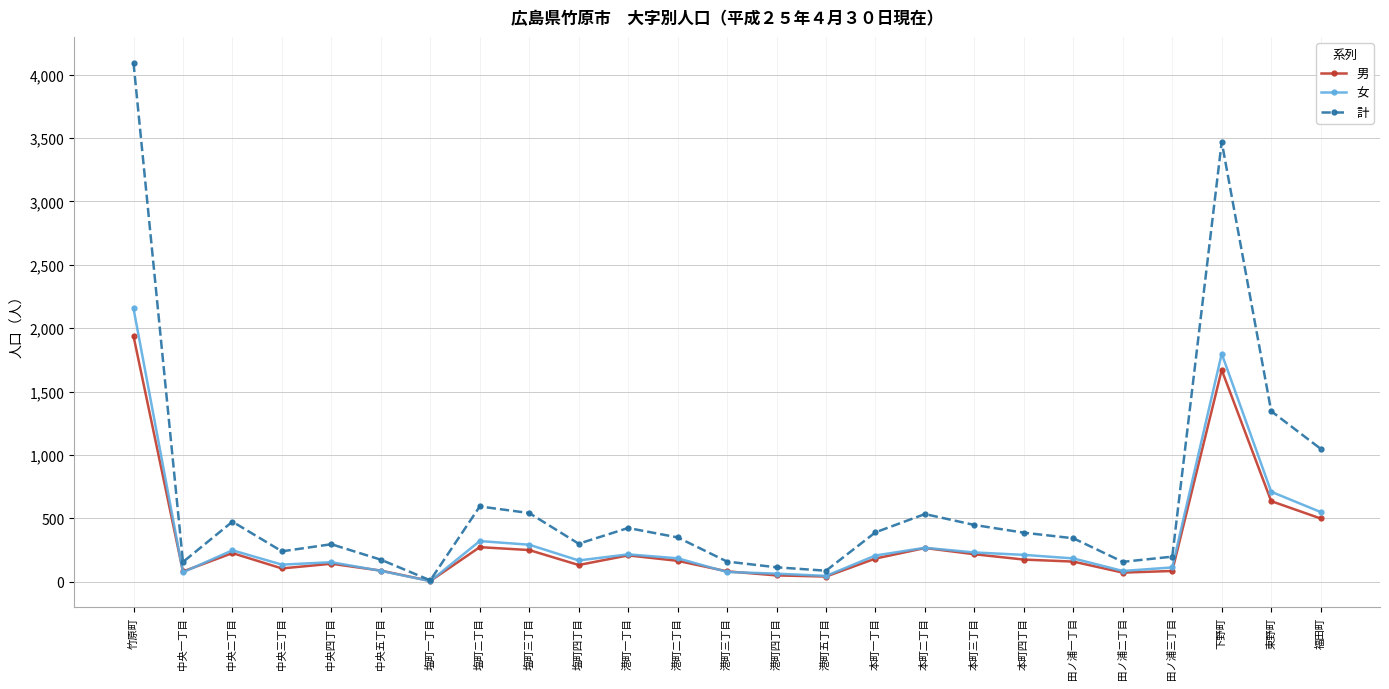

Where is the first local maximum for 女?

中央二丁目